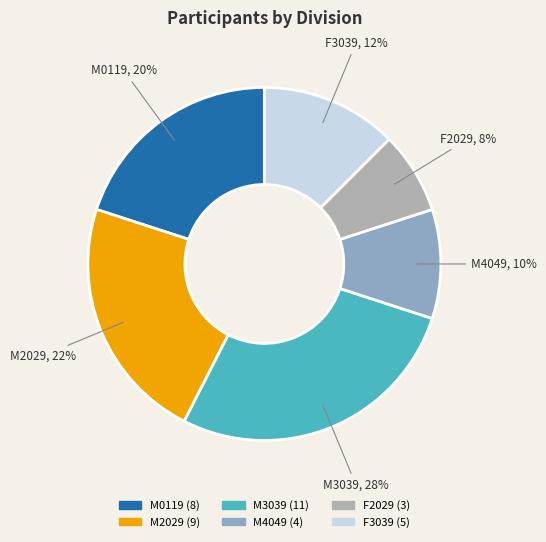

Which has a higher value, M3039 or F3039?

M3039